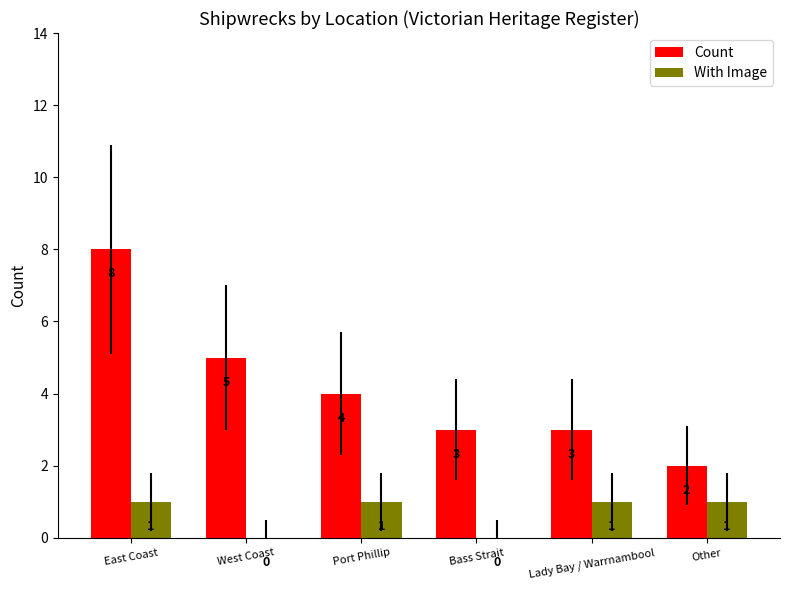

Reading right to left, extract all data points from this chart.

Count: Other=2	Lady Bay / Warrnambool=3	Bass Strait=3	Port Phillip=4	West Coast=5	East Coast=8
With Image: Other=1	Lady Bay / Warrnambool=1	Bass Strait=0	Port Phillip=1	West Coast=0	East Coast=1